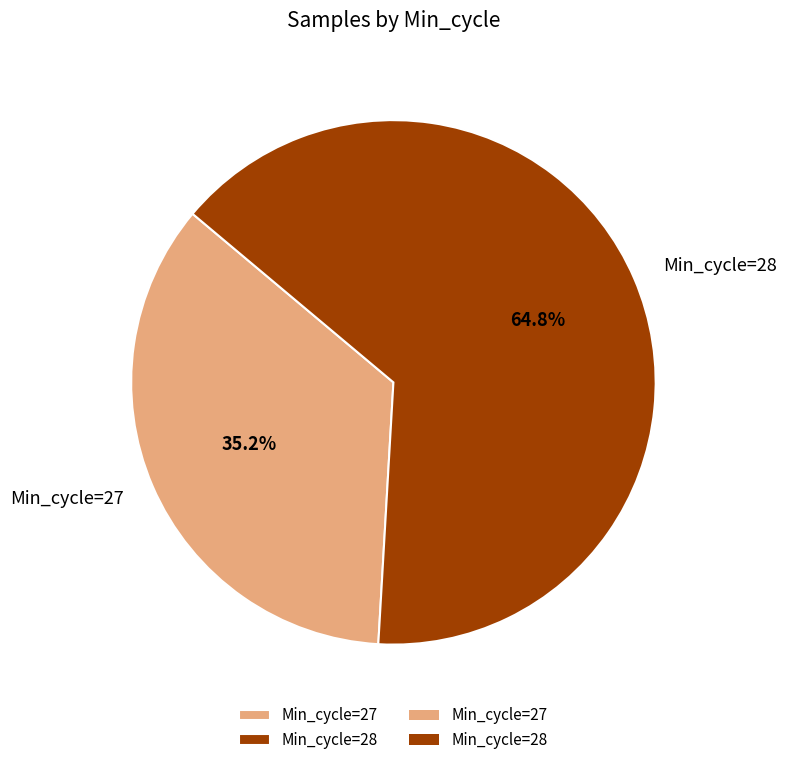

Count the number of slices in the pie.

2